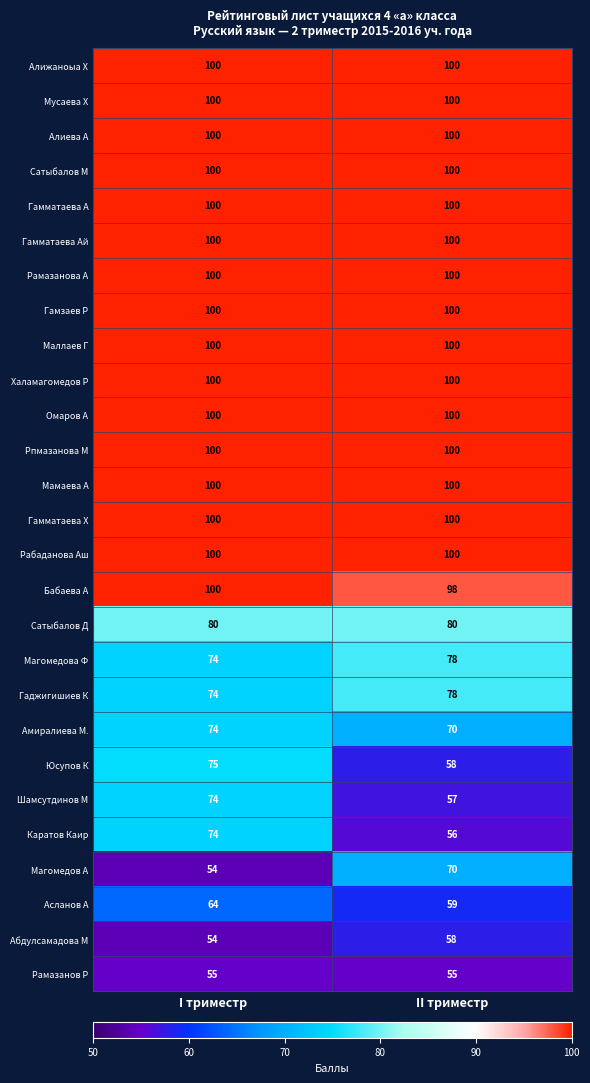

What is the sum of the Абдулсамадова М values at I триместр and II триместр?

112